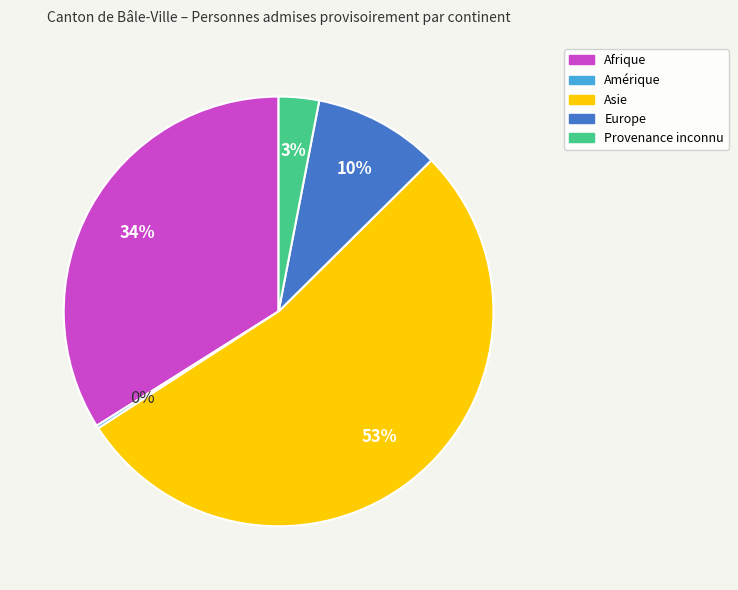

Does any single category account for the majority?

Yes